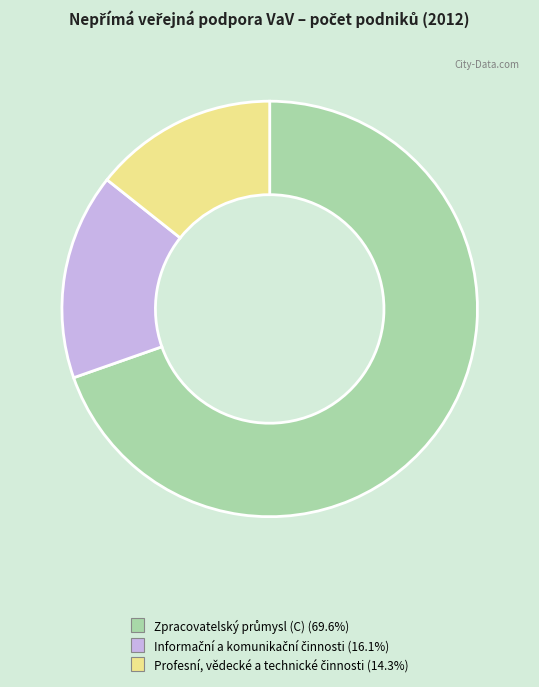

Does any single category account for the majority?

Yes